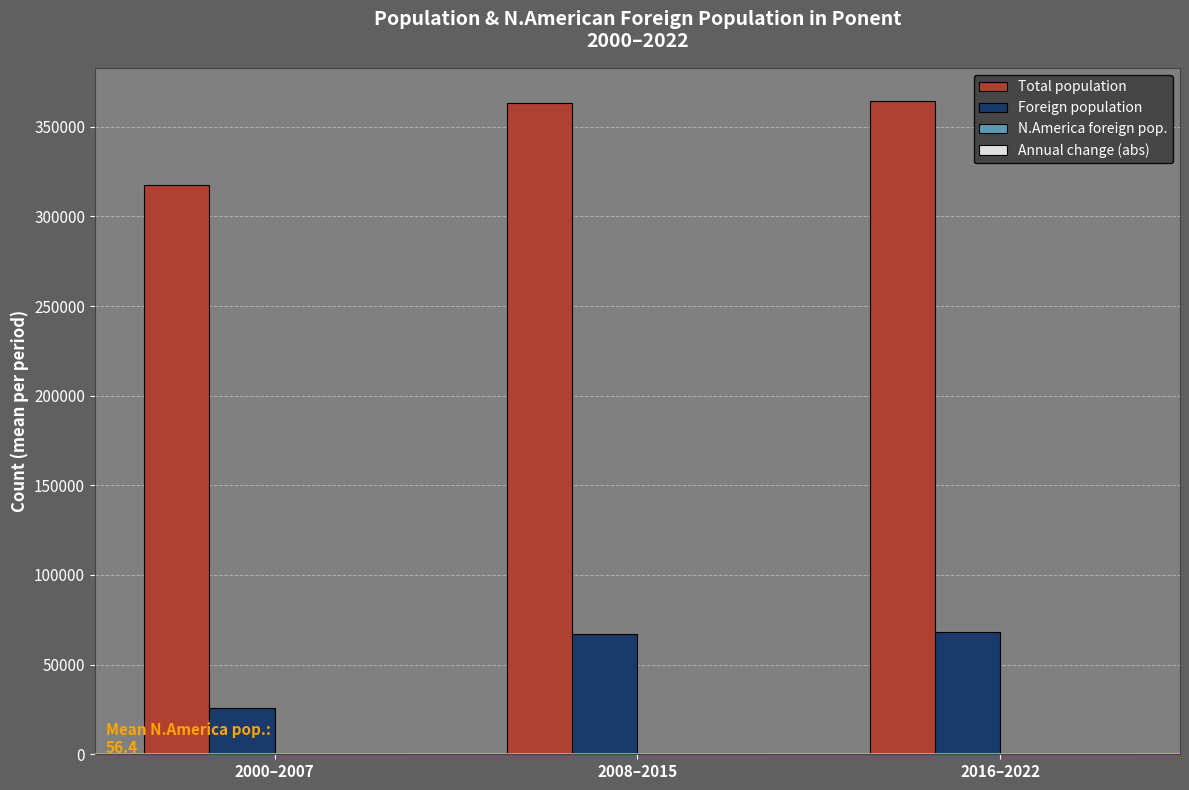

Are the bars horizontal?

No